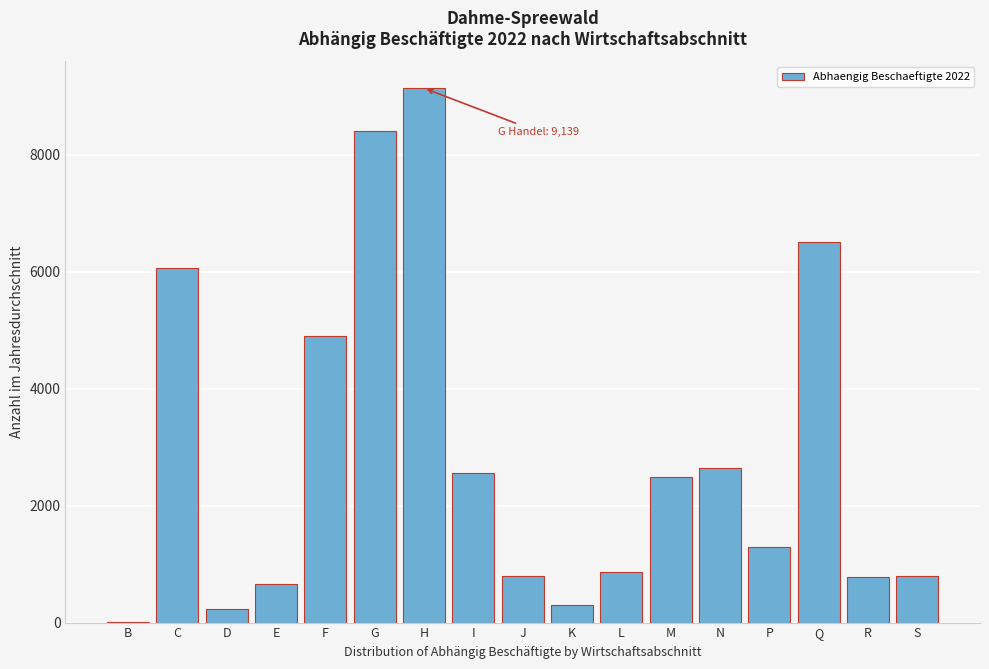

The chart shows a value of 4899 at F. True or false?

True